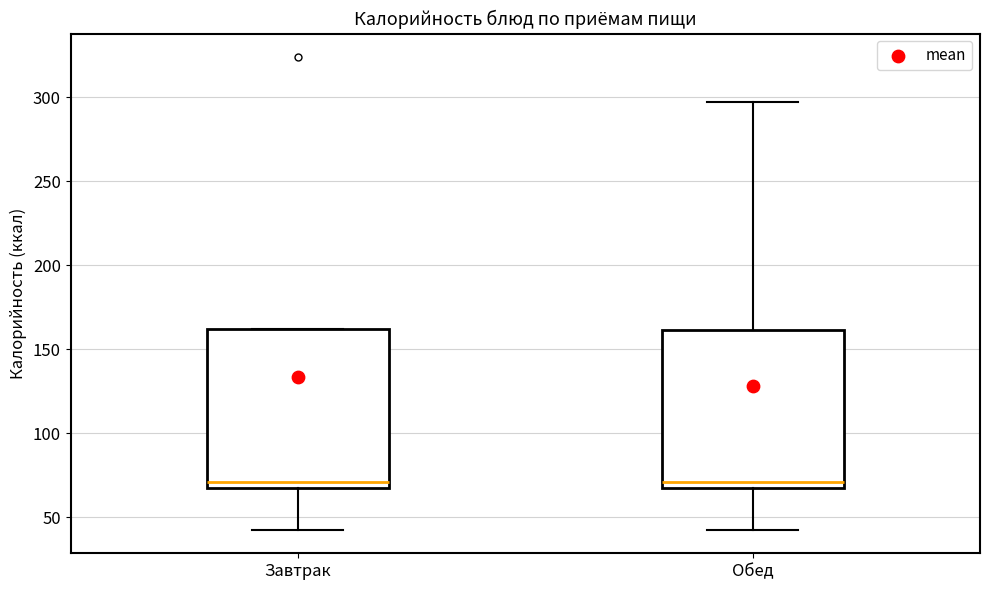

Reading left to right, read every box against the y-axis: the position of its median line, the range the box covers, and the ends of its whiskers. The values are not printed on the chart, so give them approximately, as read against the axis.

Завтрак: median 70, box 65 to 160, whiskers 45 to 160
Обед: median 70, box 65 to 160, whiskers 45 to 295